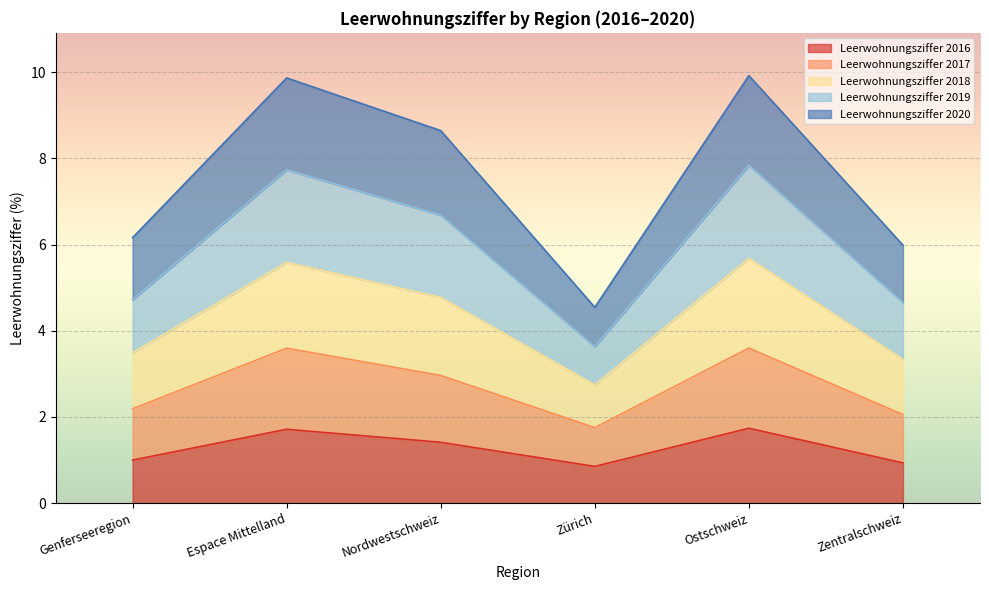

The Leerwohnungsziffer 2016 series shows 1.0 at Genferseeregion. True or false?

True